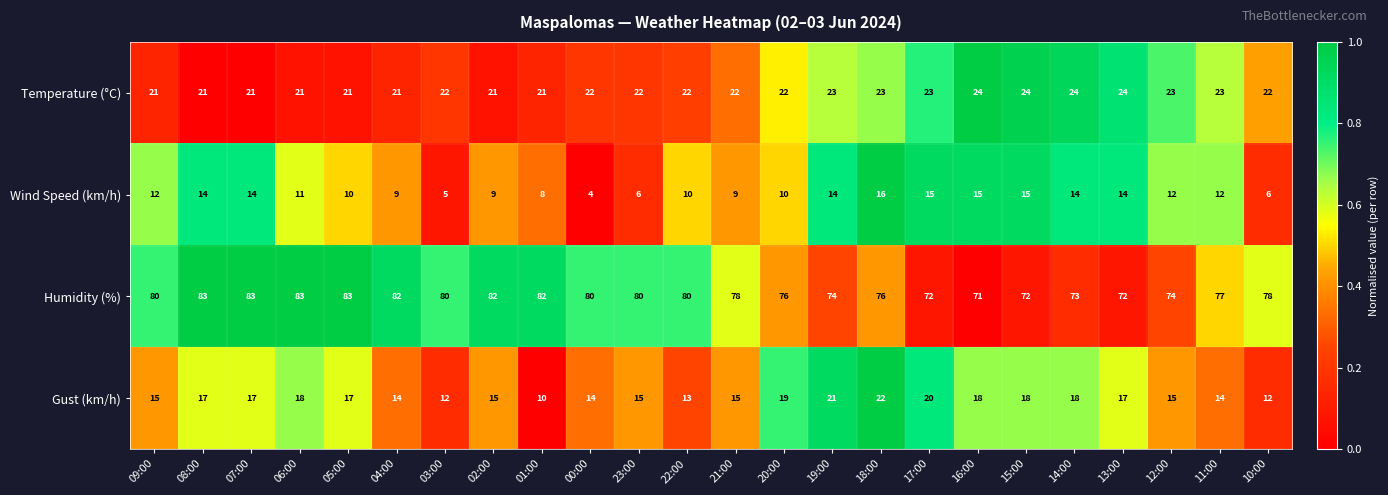

Which series has the largest total across all categories?

Humidity (%)